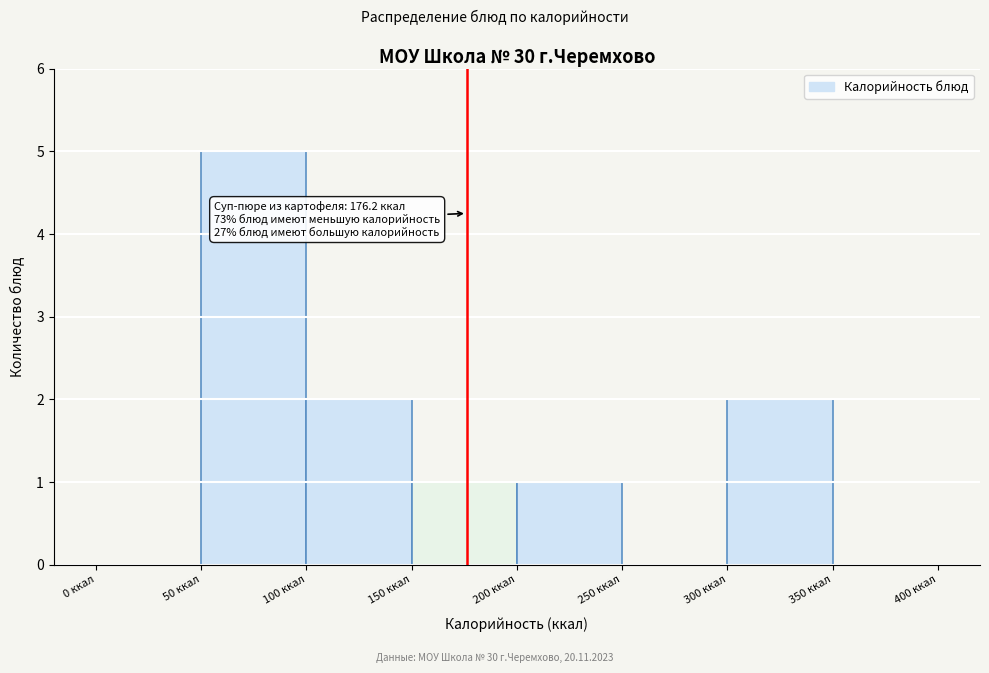

Which range on the x-axis has the tallest bar?

50 to 100